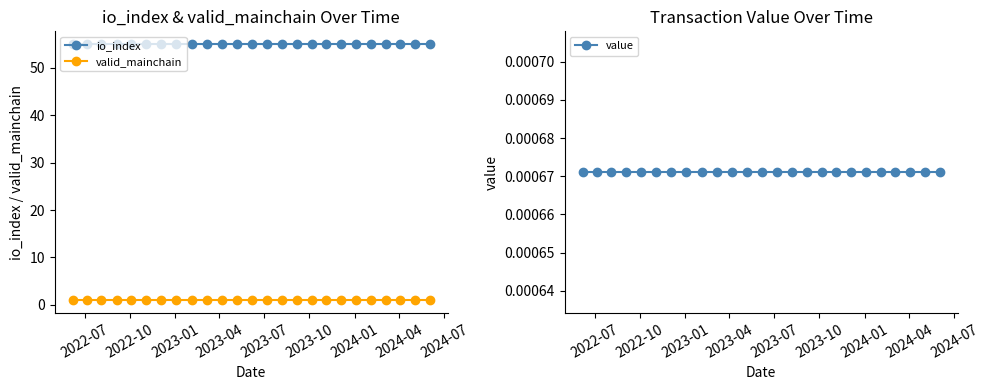

What is the value of the io_index point at the 17th from the left?

55